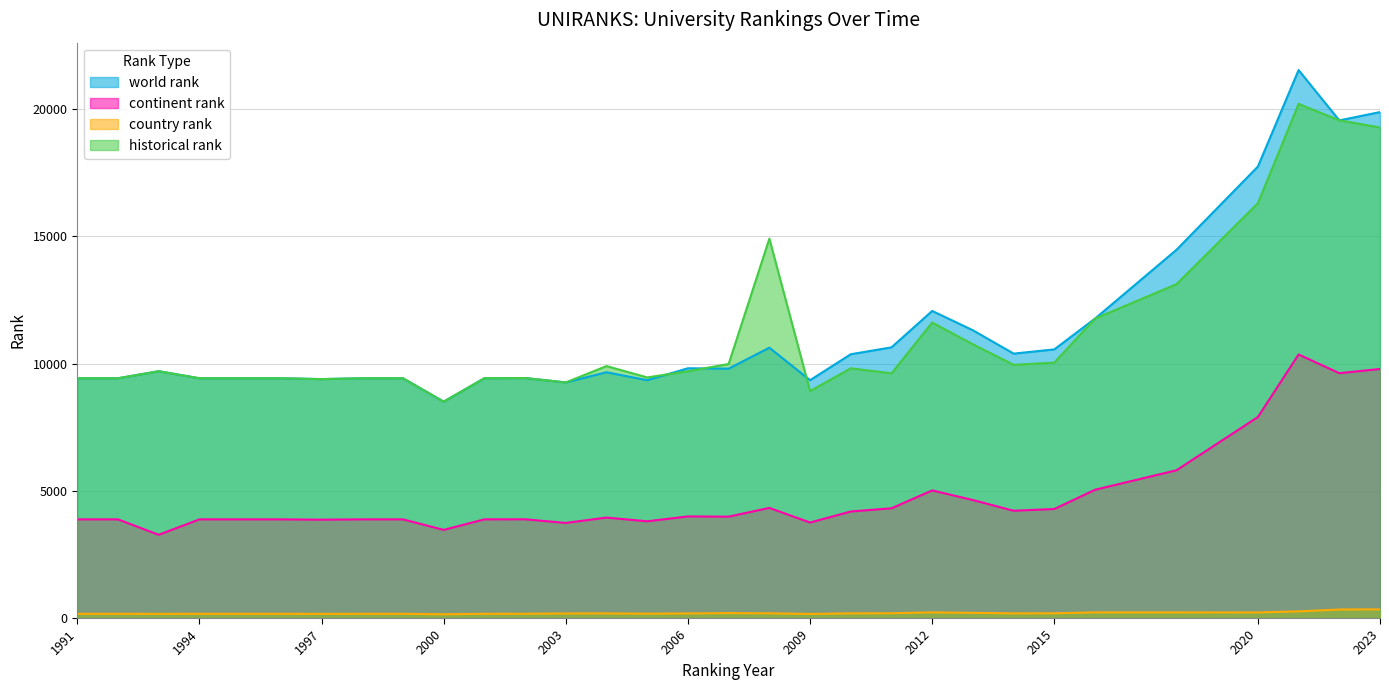

List the labels in order of country rank value, largest first.

2023, 2022, 2021, 2012, 2016, 2018, 2020, 2013, 2007, 2011, 2015, 2008, 2010, 2004, 2014, 2006, 2003, 2005, 2002, 1991, 1992, 1994, 1995, 1996, 1998, 1999, 2001, 1993, 1997, 2009, 2000